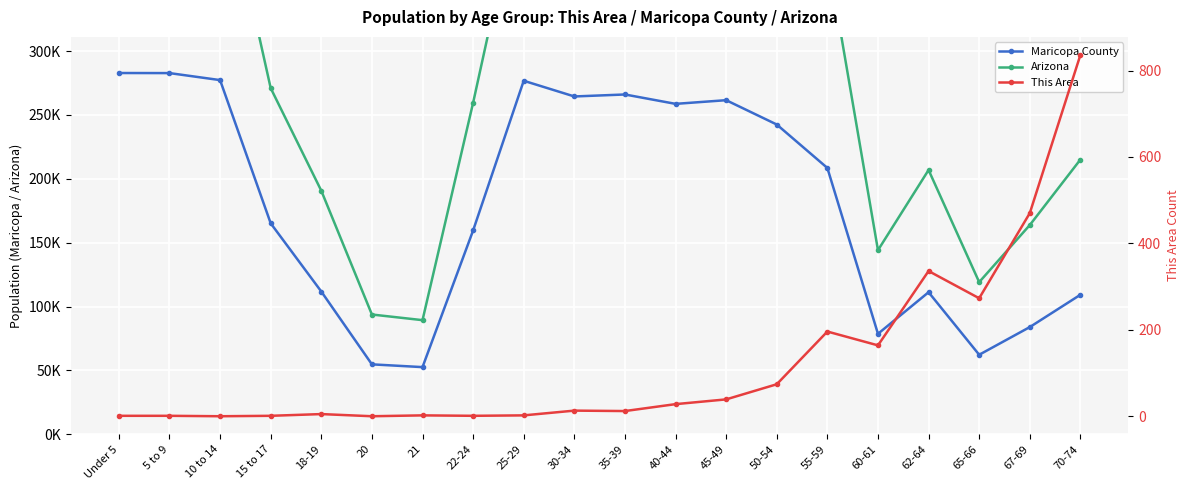

Which series has the widest spread of values?

Arizona